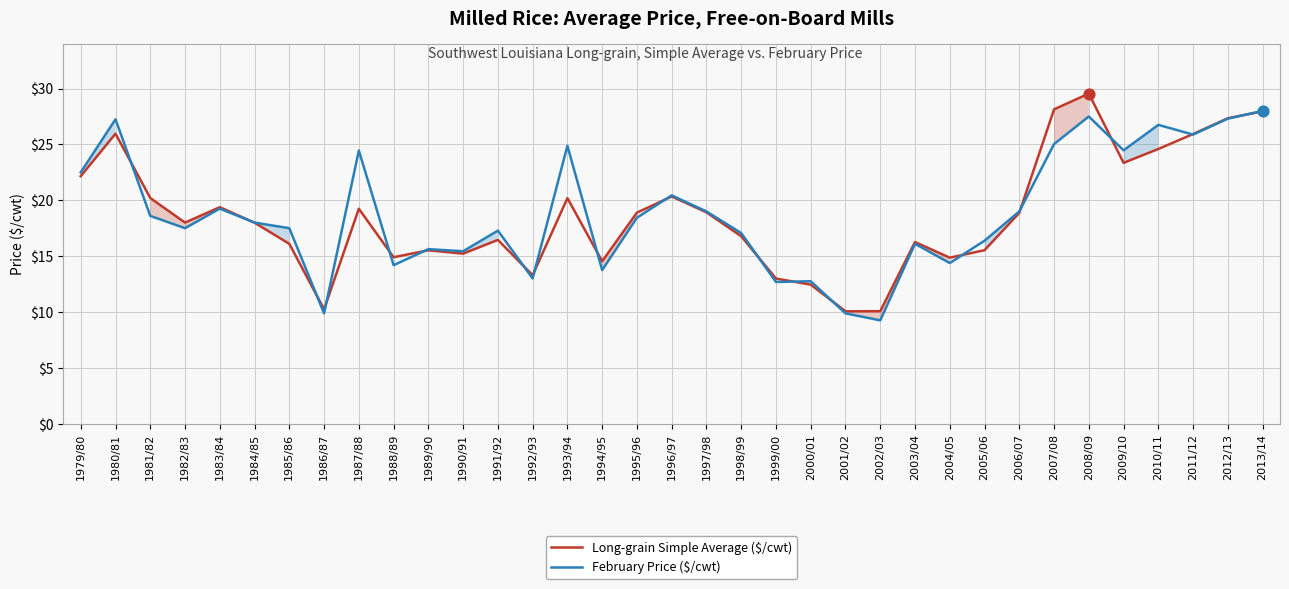

Which series reaches the maximum Y coordinate?

Long-grain Simple Average ($/cwt)